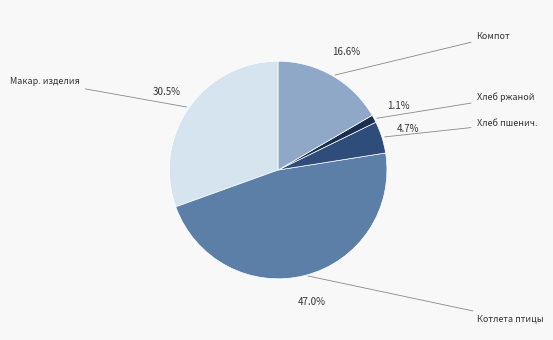

To the nearest percent, what is the average slice percentage?

20%